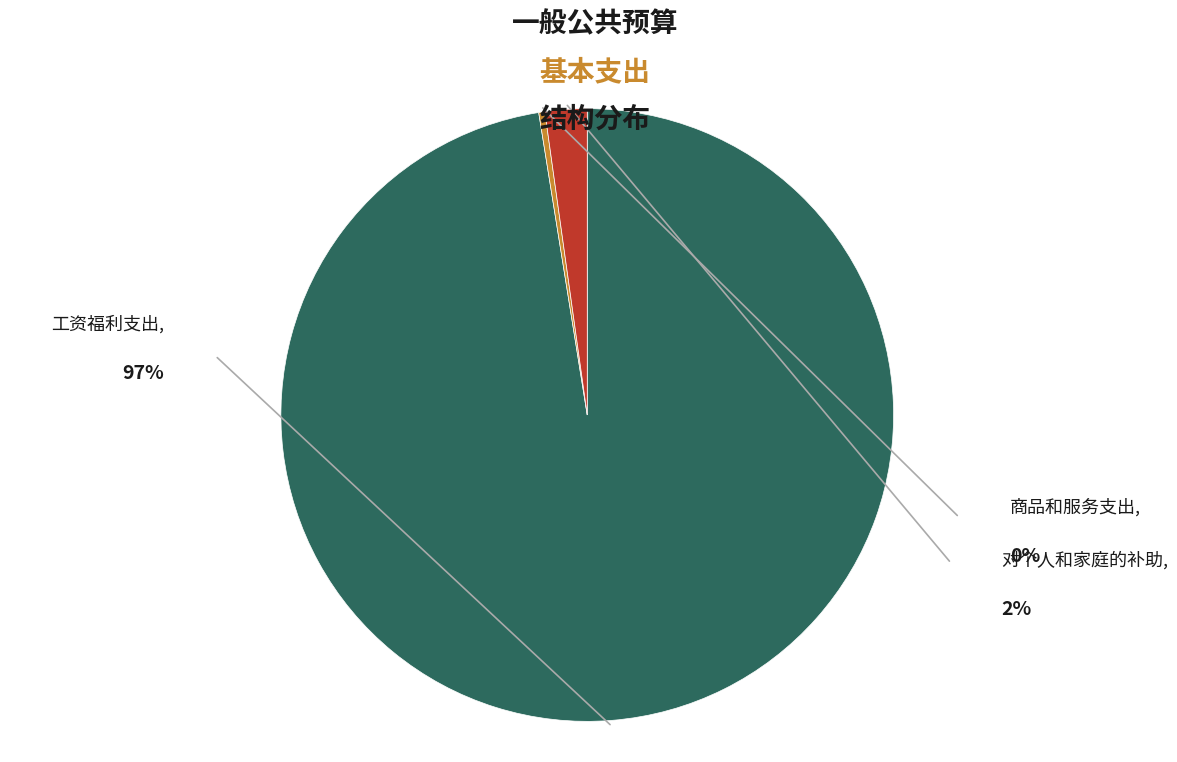

Is there a majority slice in this chart?

Yes